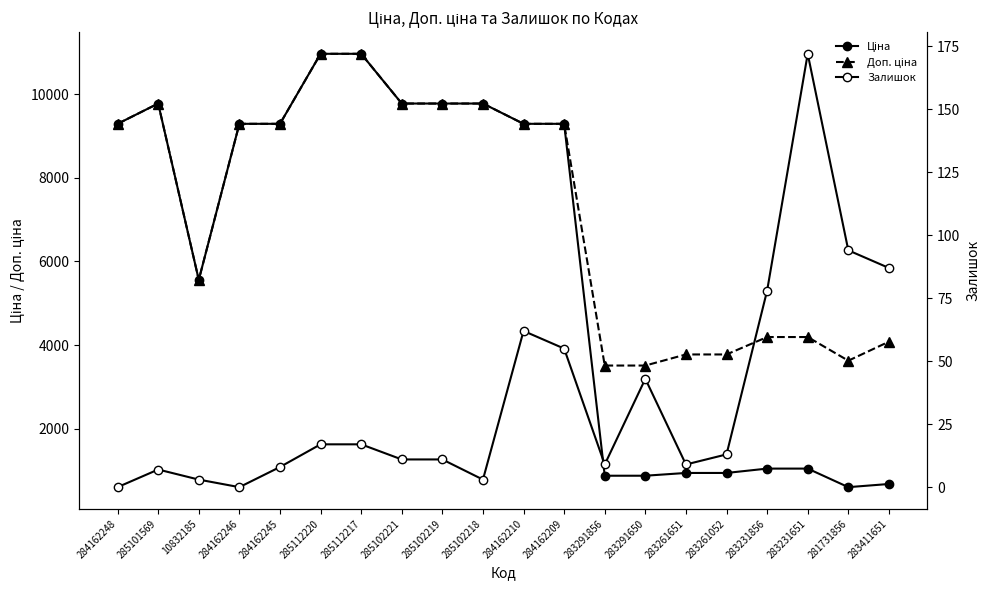

What is the label of the 2nd point from the left?

285101569